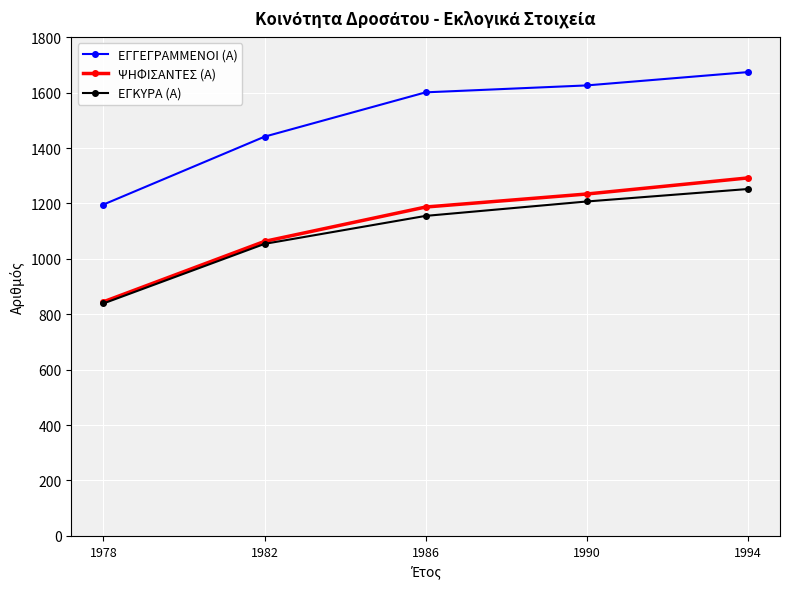

Reading right to left, list all the values displayed in this chart.

ΕΓΓΕΓΡΑΜΜΕΝΟΙ (Α): 1674	1626	1601	1441	1196
ΨΗΦΙΣΑΝΤΕΣ (Α): 1292	1234	1187	1063	845
ΕΓΚΥΡΑ (Α): 1252	1207	1155	1054	839